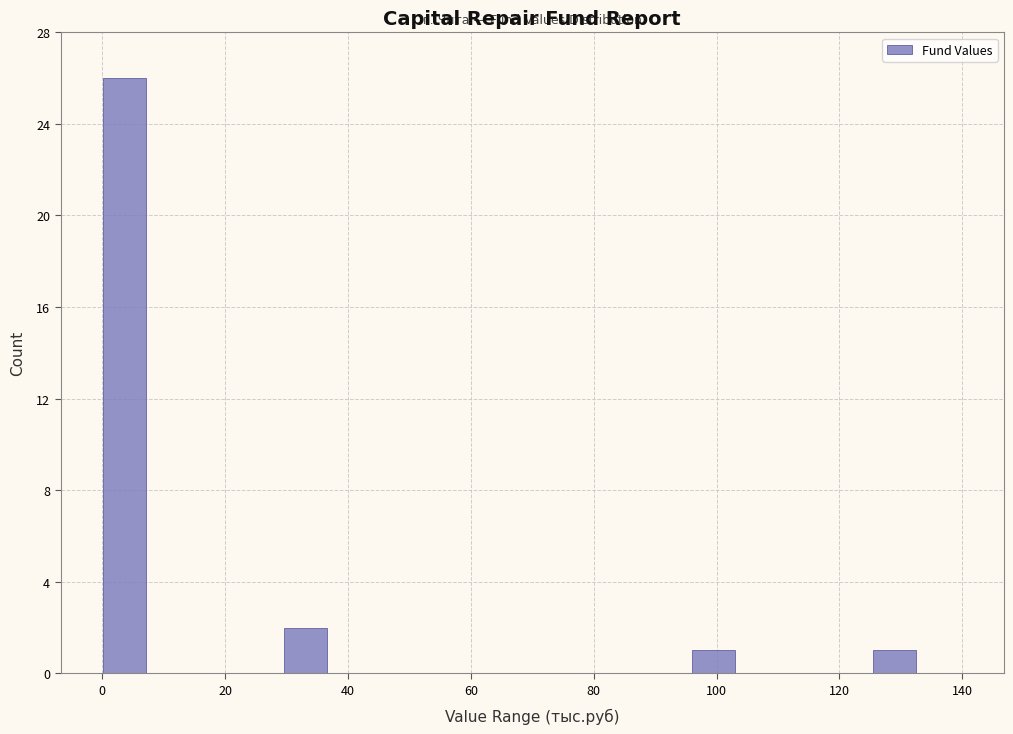

Read against the x-axis, roughly where is the centre of the tallest bar?

4